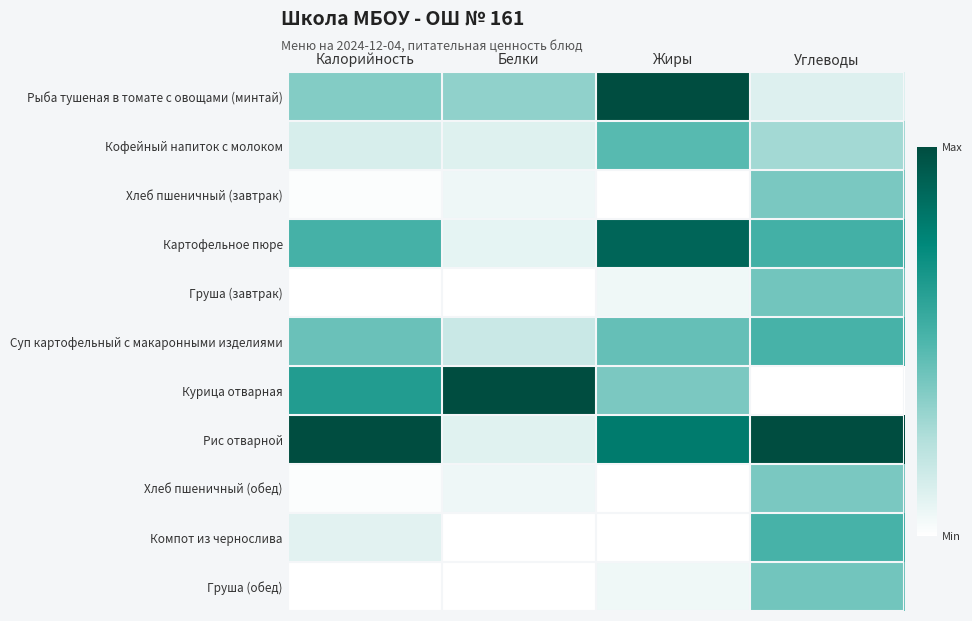

Reading right to left, transcribe all the data shown in this chart.

Рыба тушеная в томате с овощами (минтай): Углеводы=0.1	Жиры=1.0	Белки=0.3	Калорийность=0.4
Кофейный напиток с молоком: Углеводы=0.3	Жиры=0.5	Белки=0.1	Калорийность=0.1
Хлеб пшеничный (завтрак): Углеводы=0.4	Жиры=0.0	Белки=0.1	Калорийность=0.0
Картофельное пюре: Углеводы=0.5	Жиры=0.9	Белки=0.1	Калорийность=0.5
Груша (завтрак): Углеводы=0.4	Жиры=0.1	Белки=0.0	Калорийность=0.0
Суп картофельный с макаронными изделиями: Углеводы=0.5	Жиры=0.4	Белки=0.2	Калорийность=0.4
Курица отварная: Углеводы=0.0	Жиры=0.4	Белки=1.0	Калорийность=0.6
Рис отварной: Углеводы=1.0	Жиры=0.8	Белки=0.1	Калорийность=1.0
Хлеб пшеничный (обед): Углеводы=0.4	Жиры=0.0	Белки=0.1	Калорийность=0.0
Компот из чернослива: Углеводы=0.5	Жиры=0.0	Белки=0.0	Калорийность=0.1
Груша (обед): Углеводы=0.4	Жиры=0.1	Белки=0.0	Калорийность=0.0